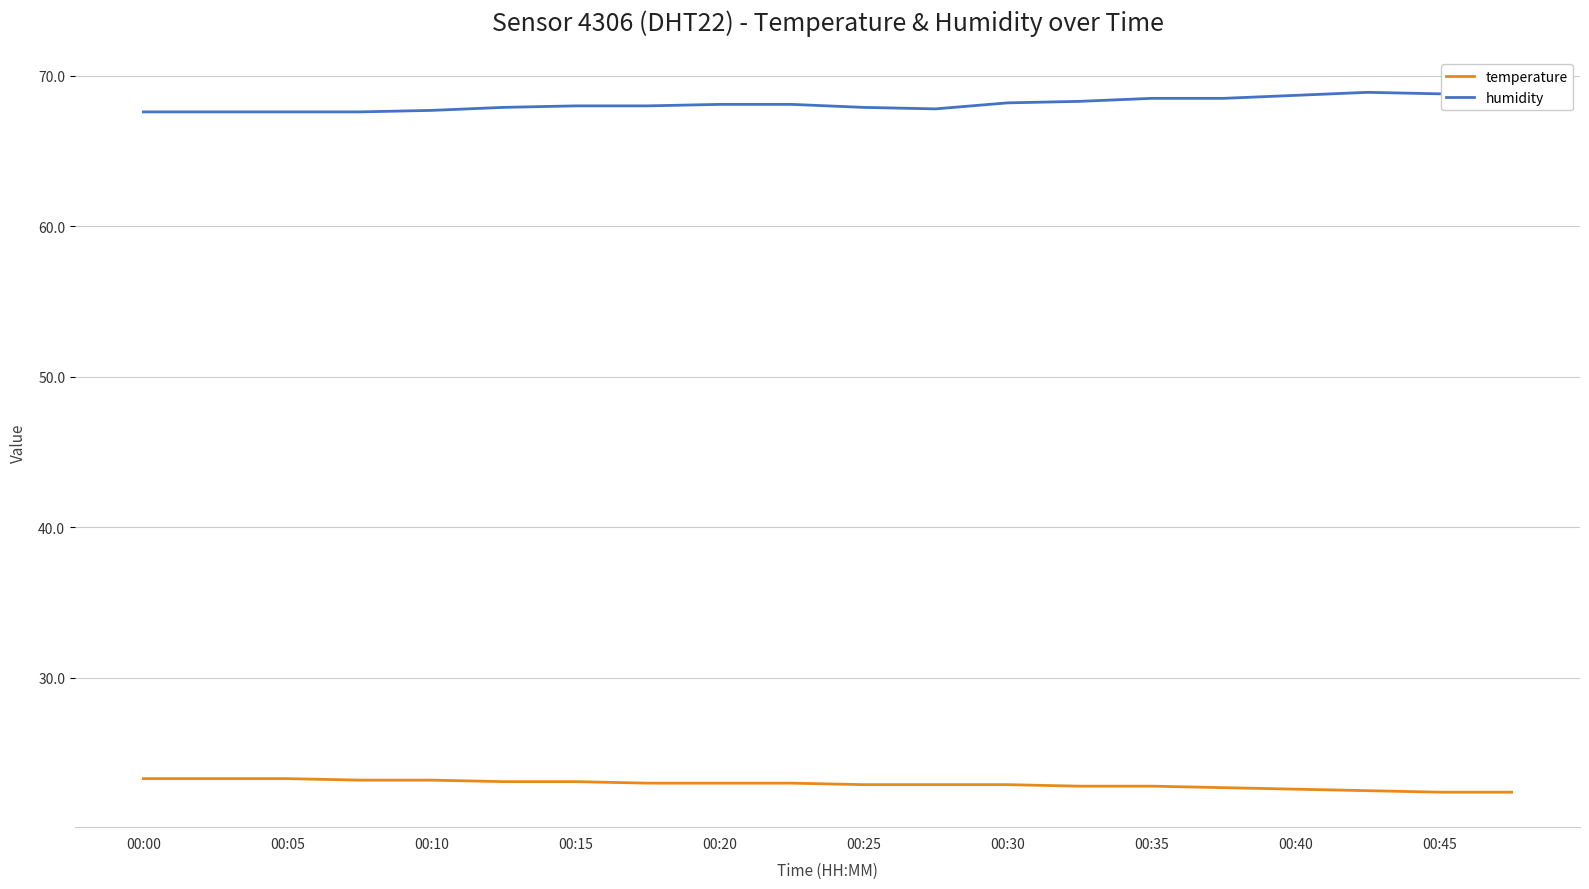

True or false: temperature has more than 1 interior local peaks.

False